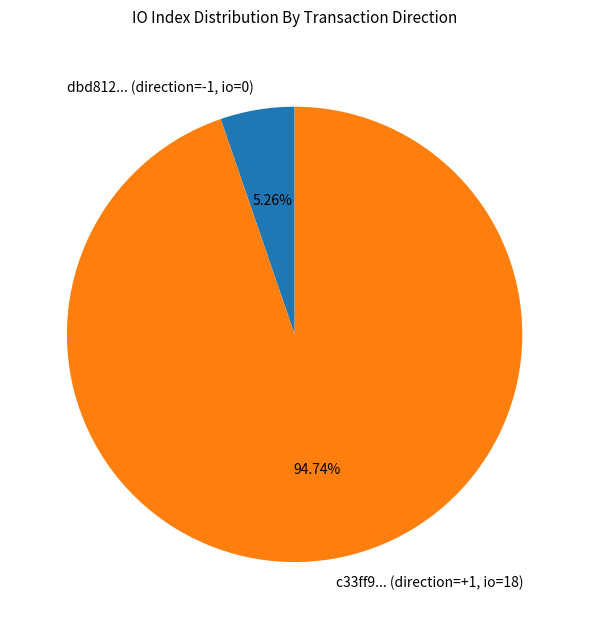

Combined, do c33ff9... (direction=+1, io=18) and dbd812... (direction=-1, io=0) account for over 50%?

Yes